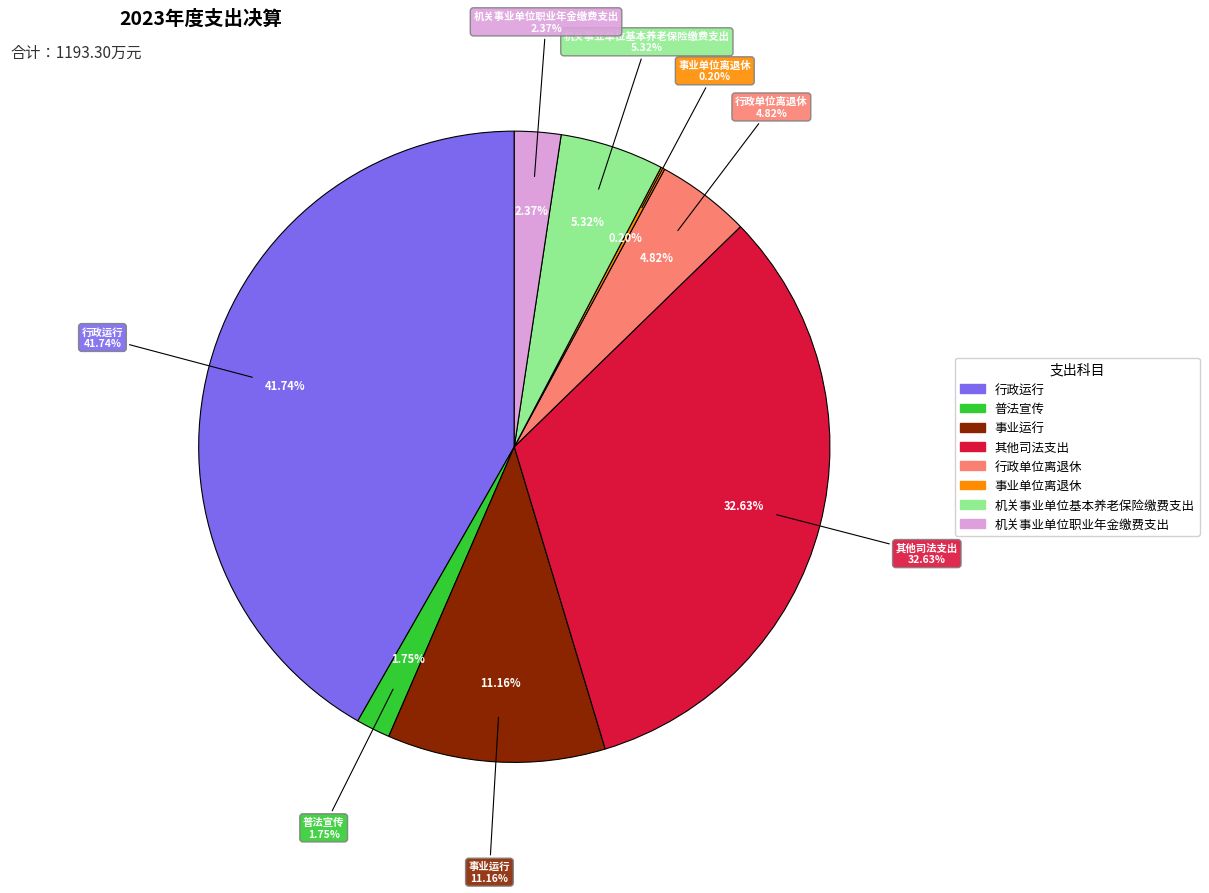

Rank the categories by value from lowest to highest.

事业单位离退休, 普法宣传, 机关事业单位职业年金缴费支出, 行政单位离退休, 机关事业单位基本养老保险缴费支出, 事业运行, 其他司法支出, 行政运行